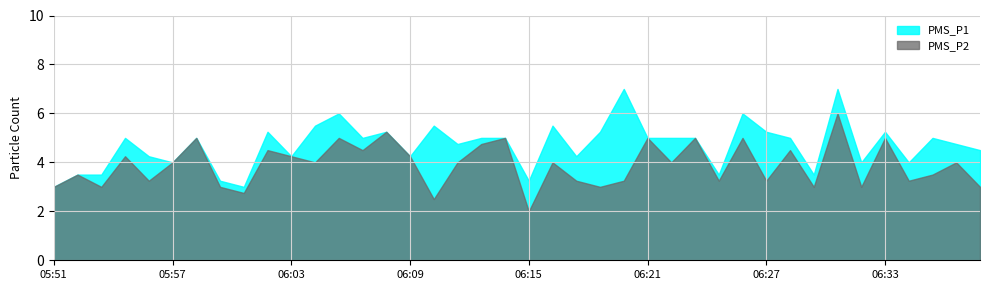

The value of PMS_P1 at 06:14 is 2.9. True or false?

False